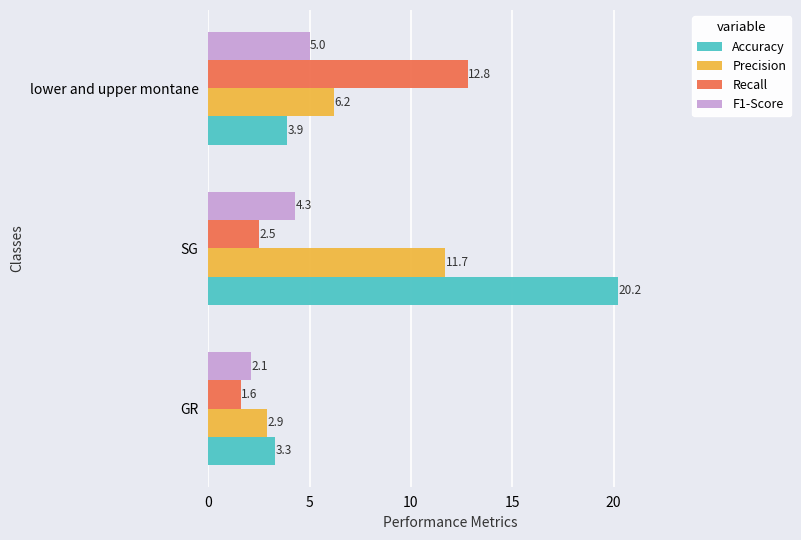

What is the average value of the Recall series?

5.6